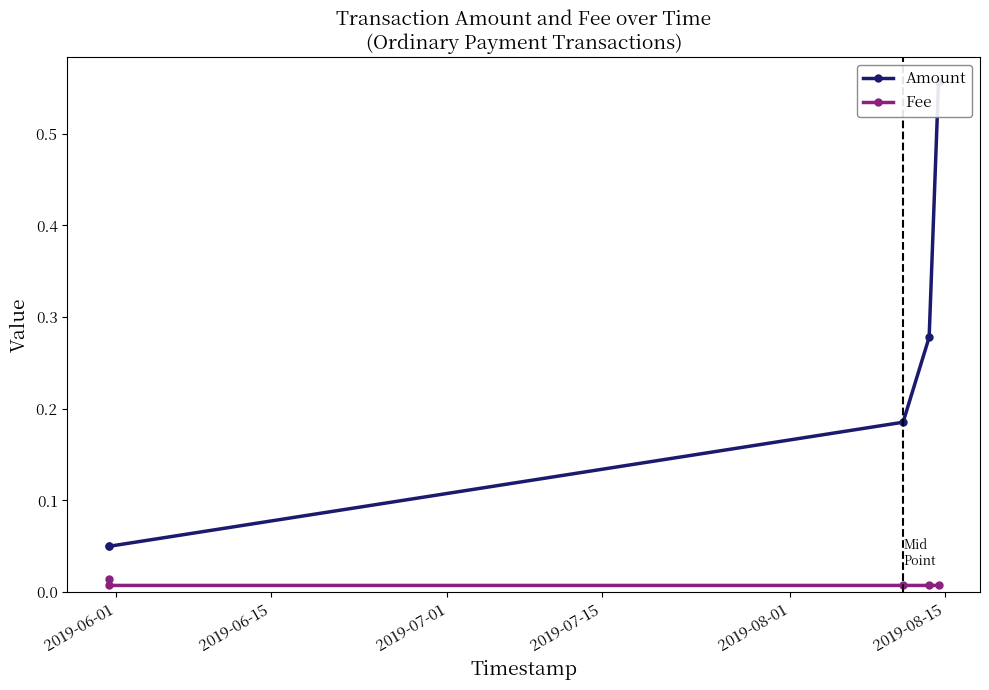

True or false: Amount has more than 2 interior local peaks.

False